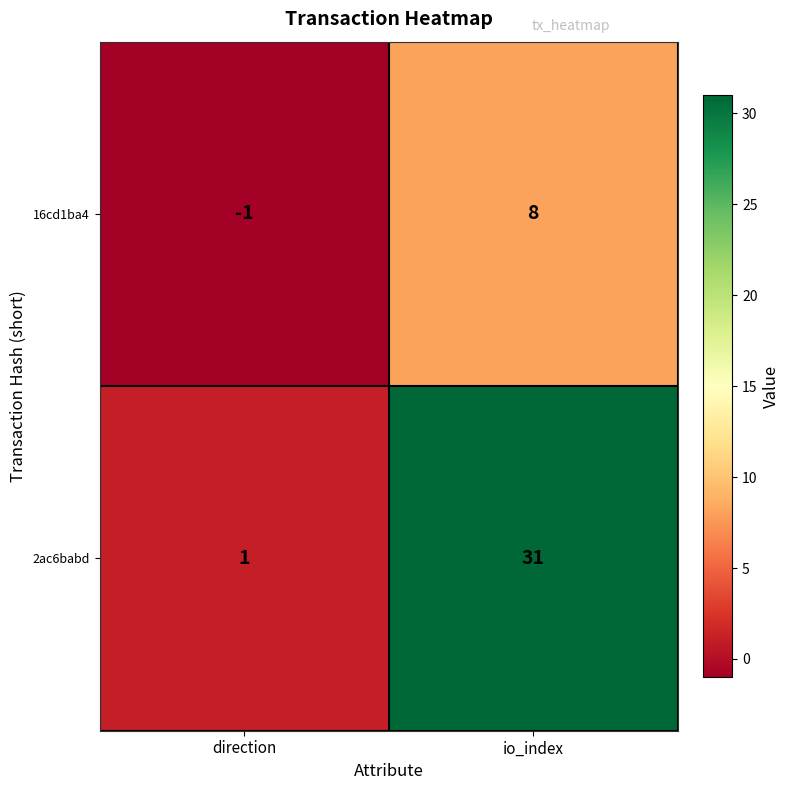

Reading left to right, extract all data points from this chart.

16cd1ba4: -1	8
2ac6babd: 1	31